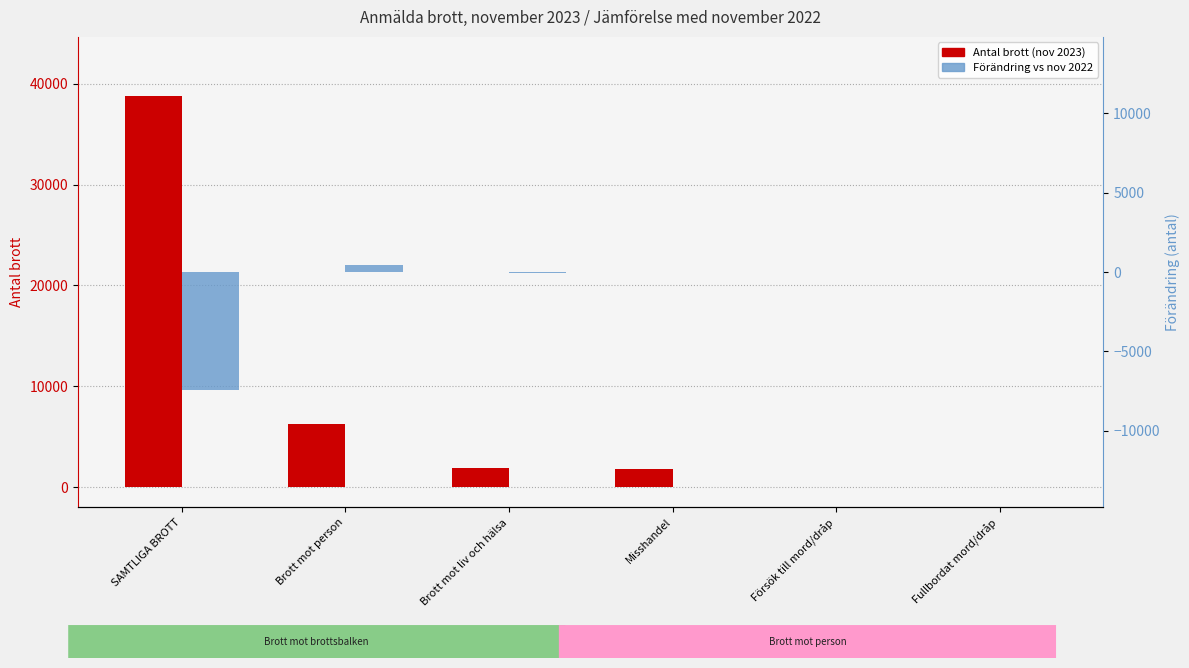

Between Brott mot liv och hälsa and Misshandel, which series saw the biggest shift?

Antal brott (nov 2023)